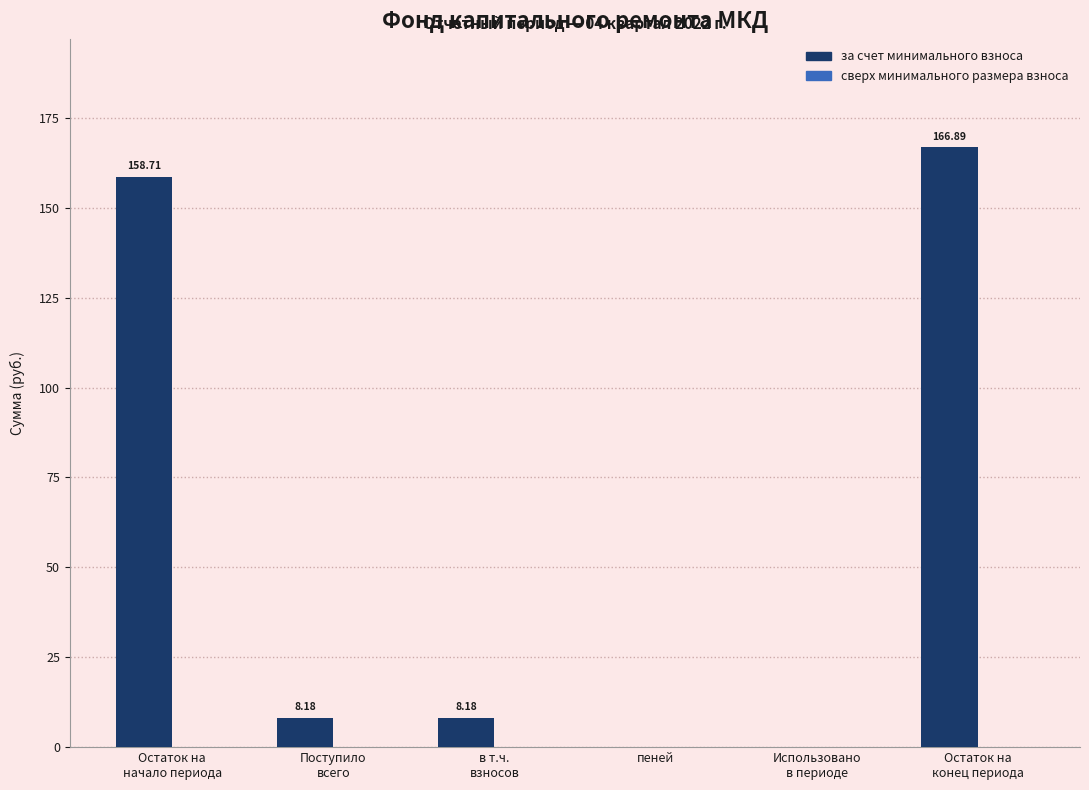

How many data points are above 8?

4